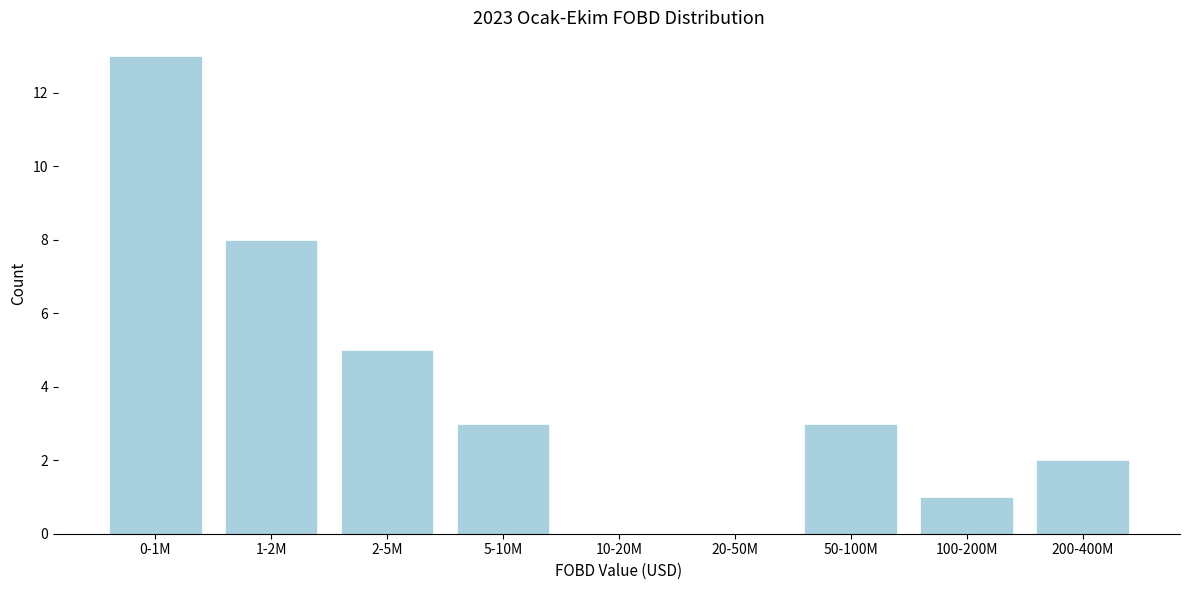

Reading right to left, transcribe all the data shown in this chart.

200-400M=2	100-200M=1	50-100M=3	20-50M=0	10-20M=0	5-10M=3	2-5M=5	1-2M=8	0-1M=13